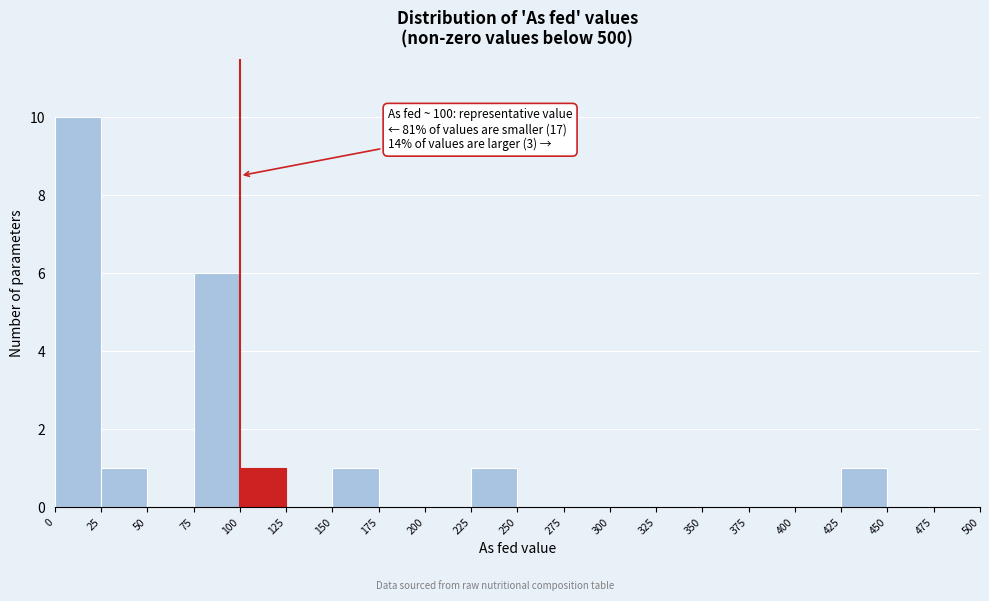

Which range on the x-axis has the tallest bar?

0 to 25